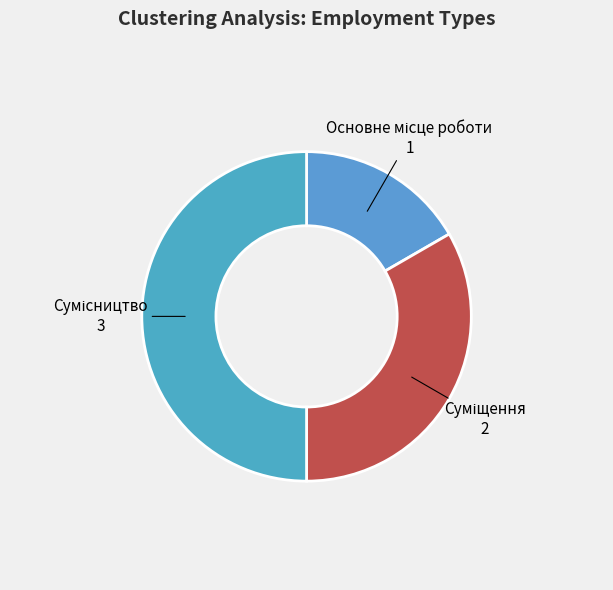

Which slice is the largest?

Сумісництво